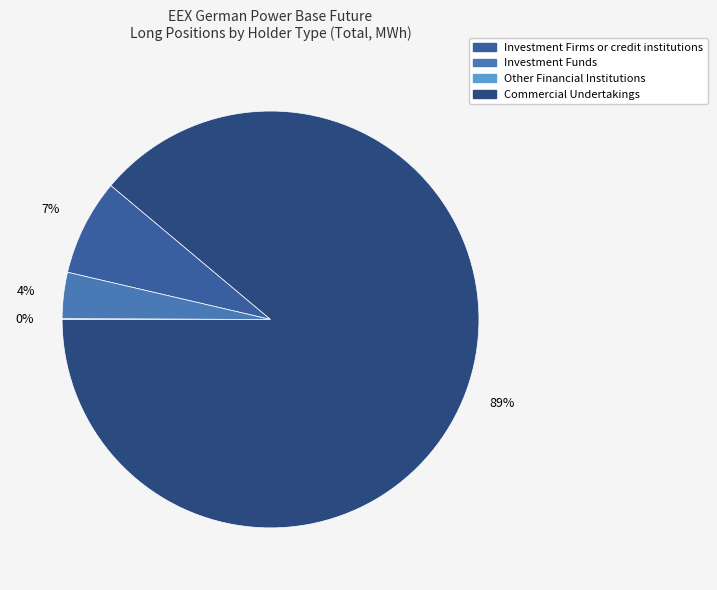

To the nearest percent, what is the average slice percentage?

25%